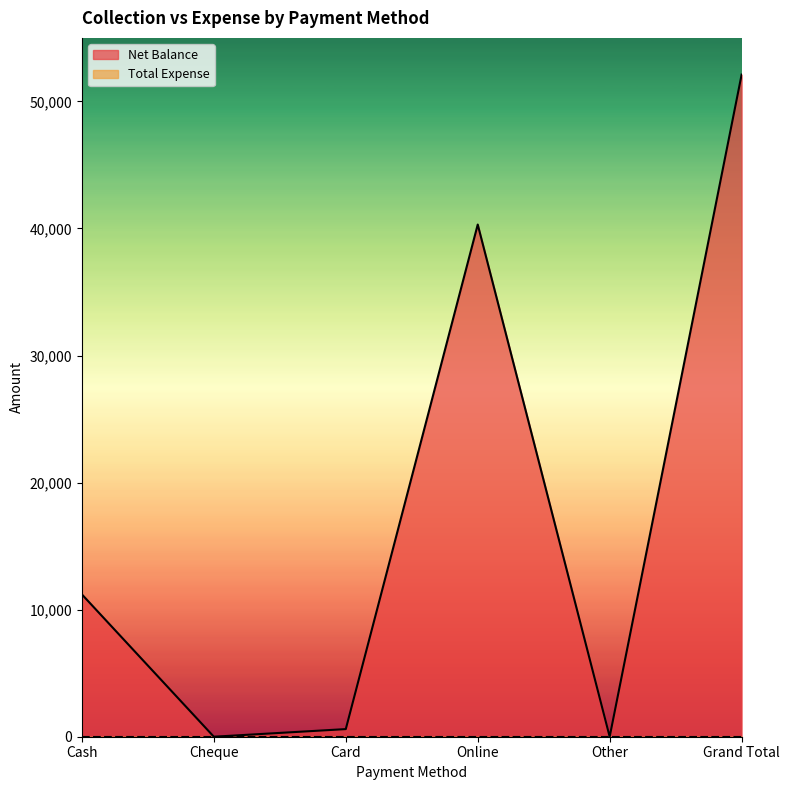

Count the number of categories in the chart.

6